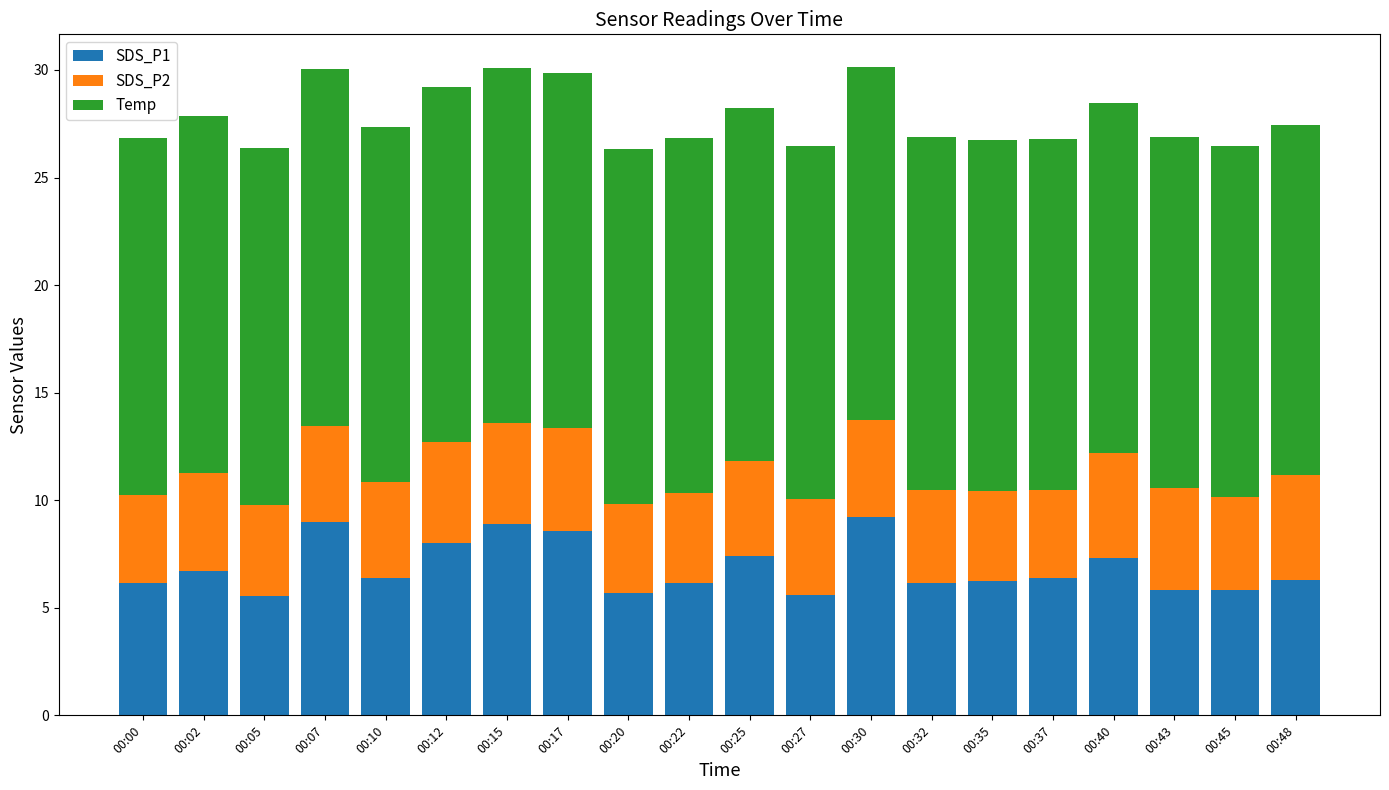

What is the total value across all series at 00:02?

27.9